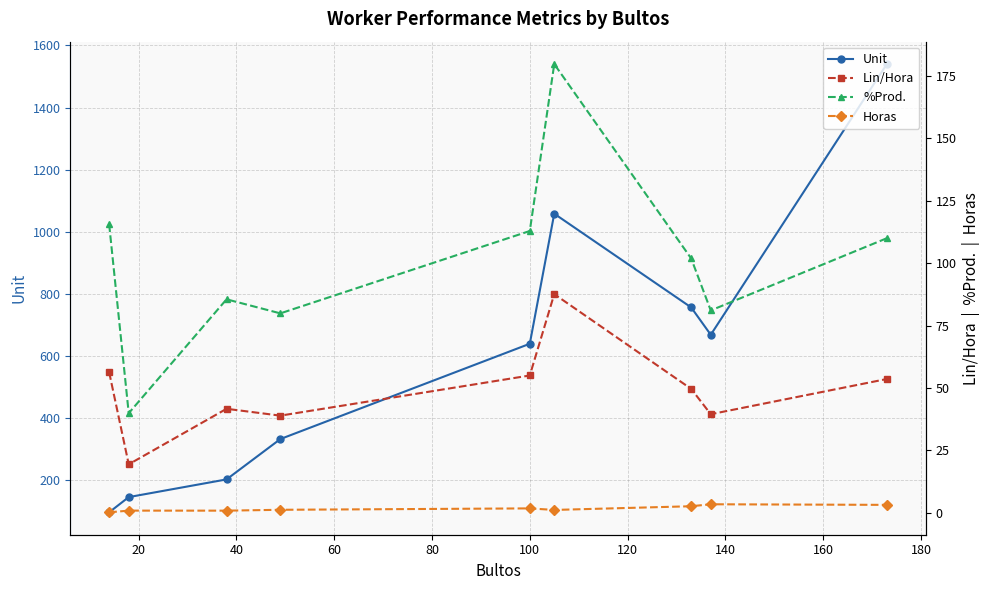

Reading left to right, extract all data points from this chart.

Unit: 96.0	145.0	202.0	332.0	639.0	1058.0	756.0	668.0	1540.0
Lin/Hora: 56.3	19.5	41.7	38.9	55.0	87.6	49.6	39.5	53.6
%Prod.: 115.5	39.9	85.5	79.9	112.8	179.7	101.8	81.1	110.0
Horas: 0.2	0.9	0.9	1.3	1.8	1.2	2.7	3.5	3.2